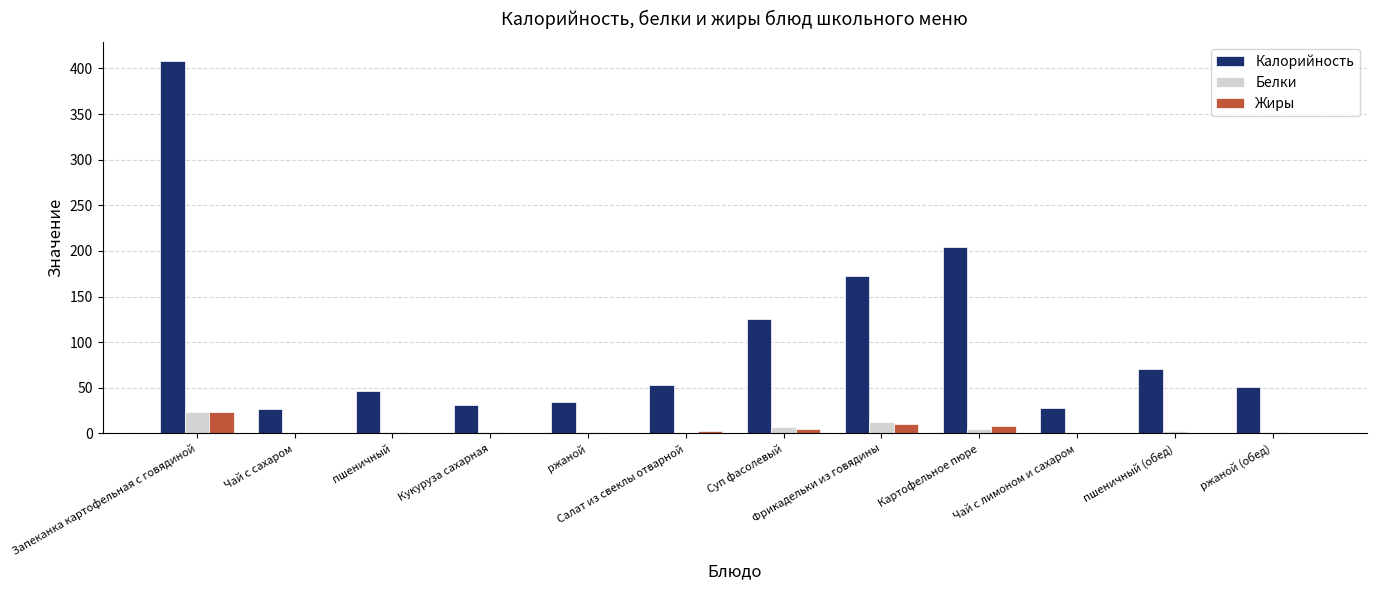

How many categories are shown in the chart?

12